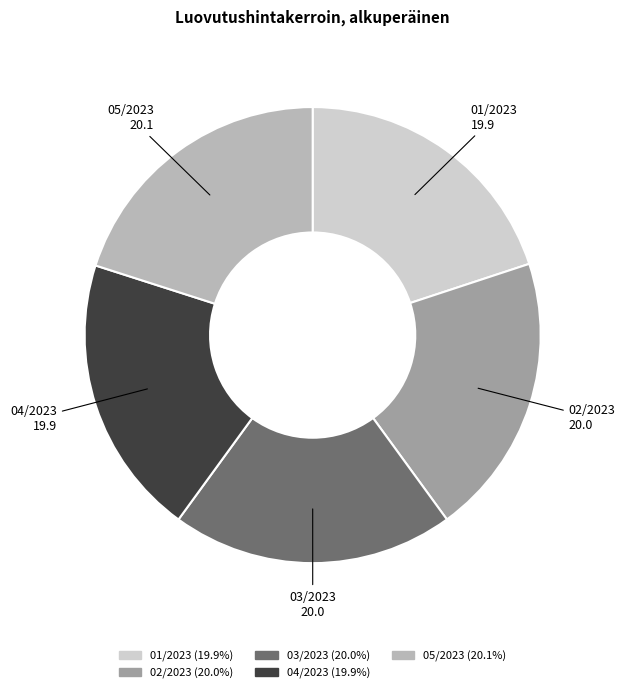

Is 01/2023 the majority of the pie?

No